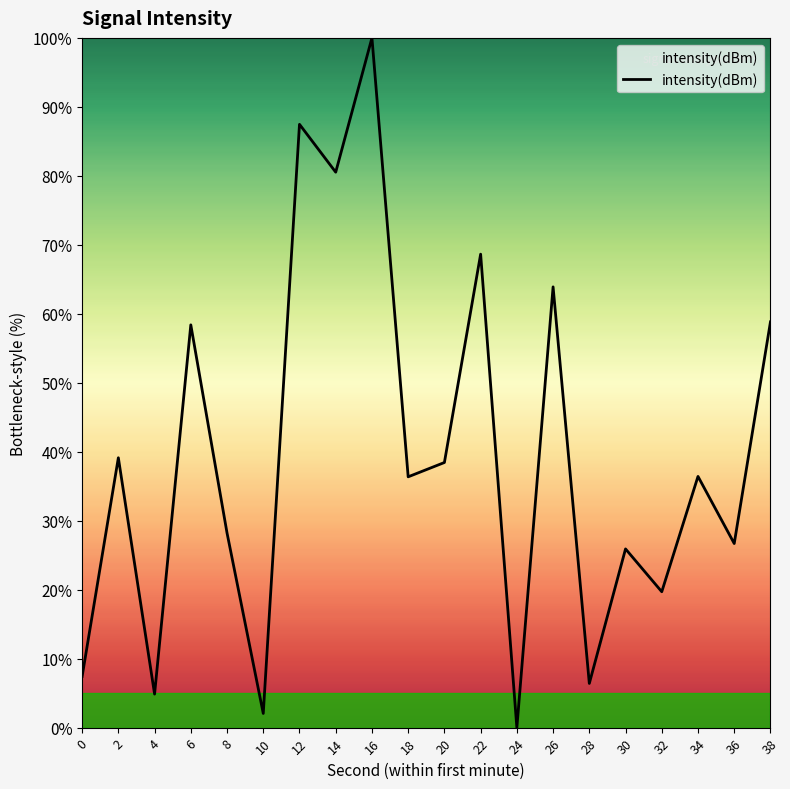

What is the difference between the values at 8 and 20?

10.2